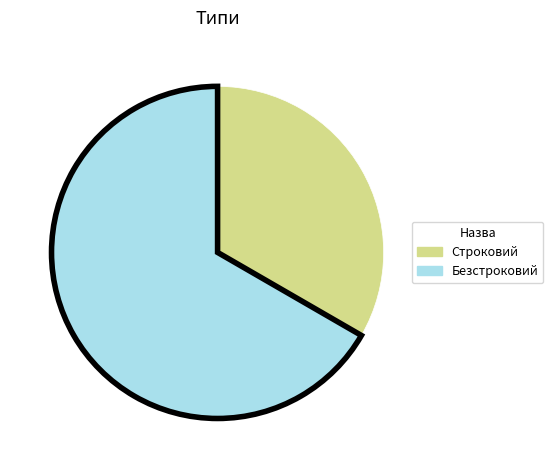

What is the majority slice?

Безстроковий